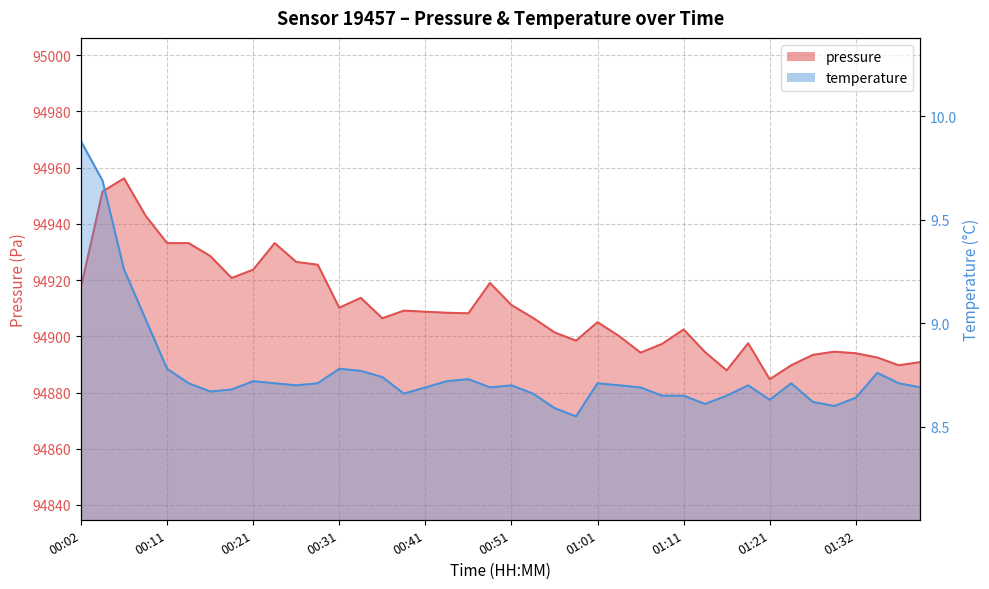

Which has a higher value, 00:26 or 00:02?

00:26